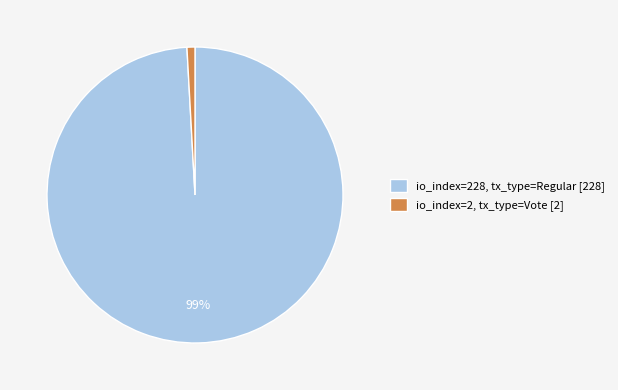

Rank the categories by value from highest to lowest.

io_index=228, tx_type=Regular [228], io_index=2, tx_type=Vote [2]